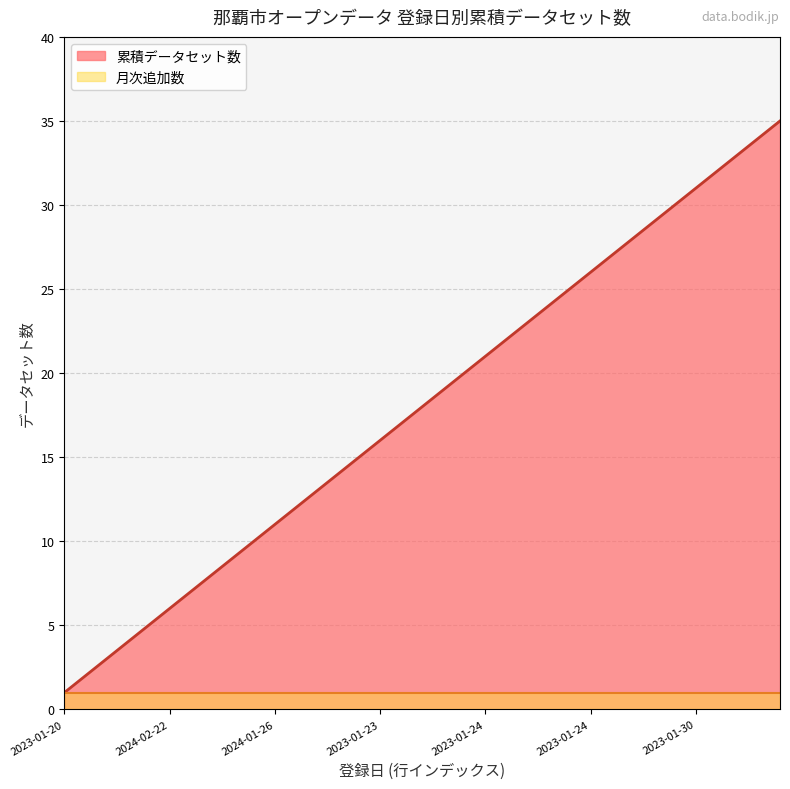

What value does the data have at 2024-03-21, to the nearest 5?

5